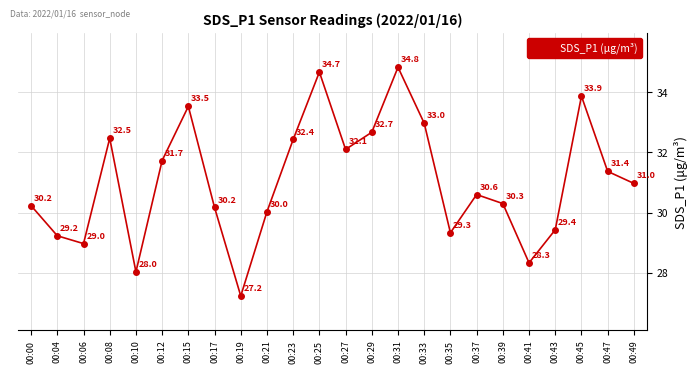

What is the value of the 10th point from the left?

30.0